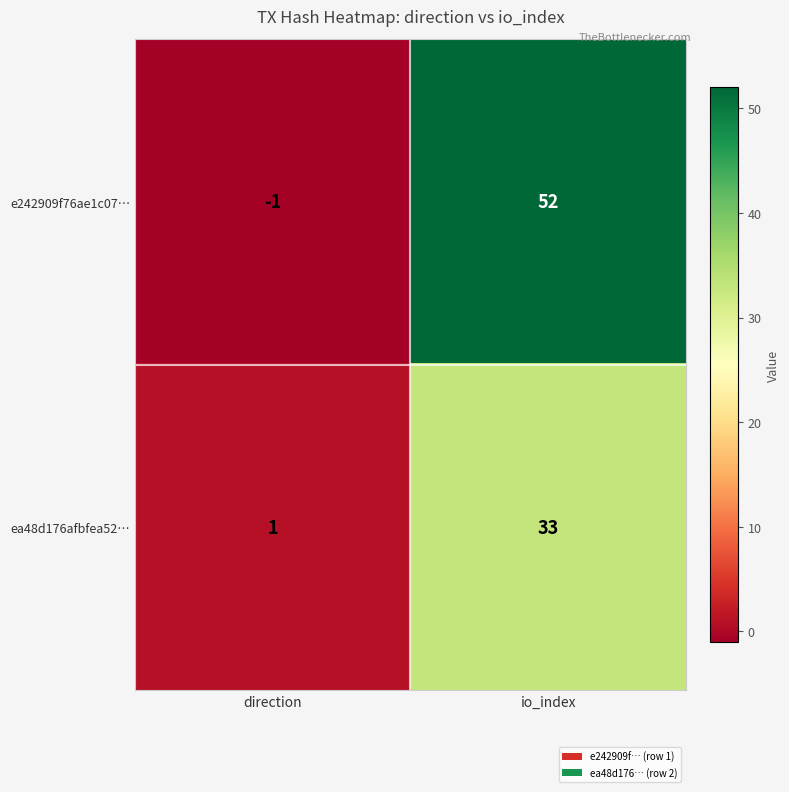

What is the difference between the ea48d176afbfea52… values at direction and io_index?

32